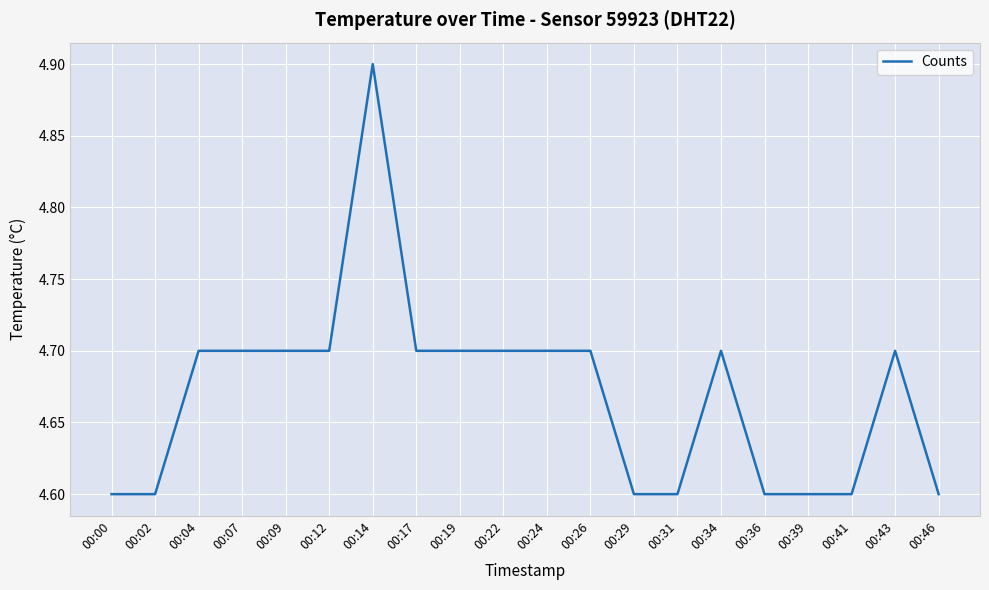

What is the greatest value displayed?

4.9